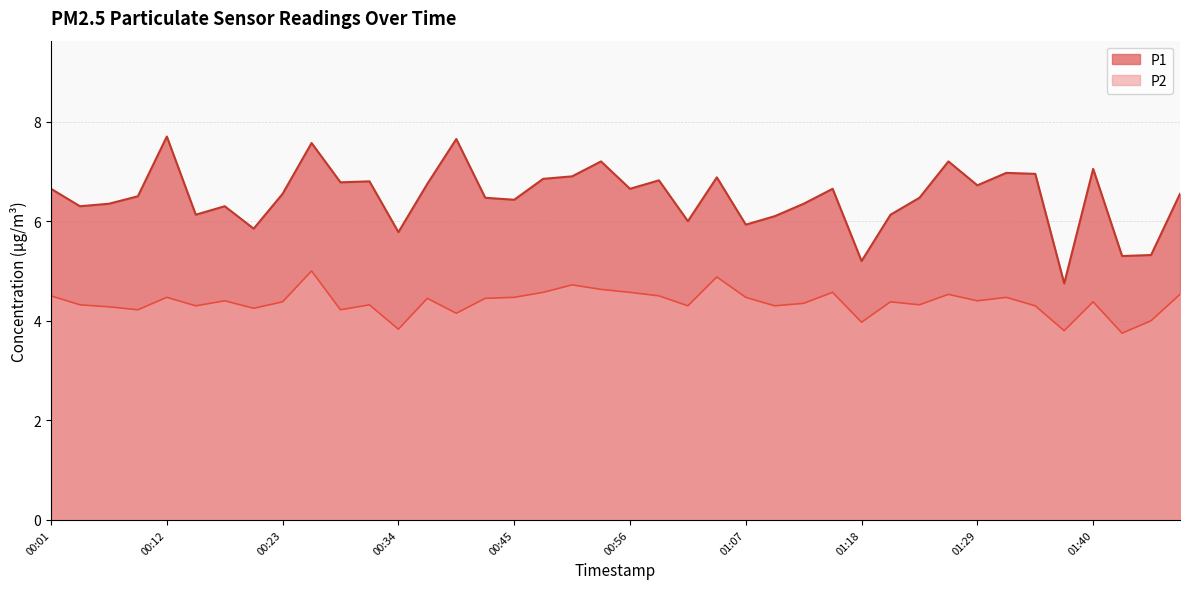

What is the value of the P1 point at the 18th from the left?

6.8